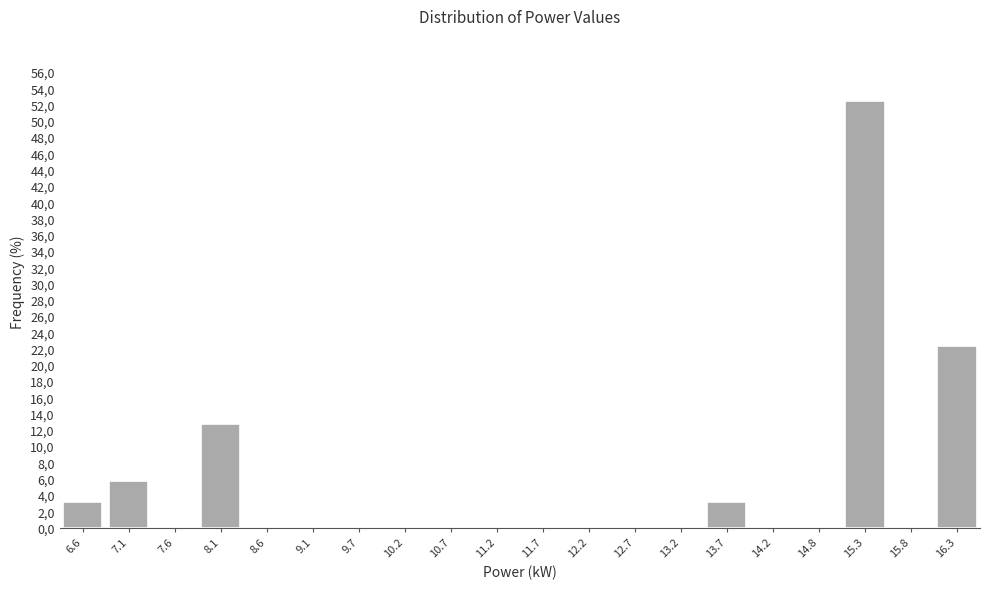

Are the bars horizontal?

No